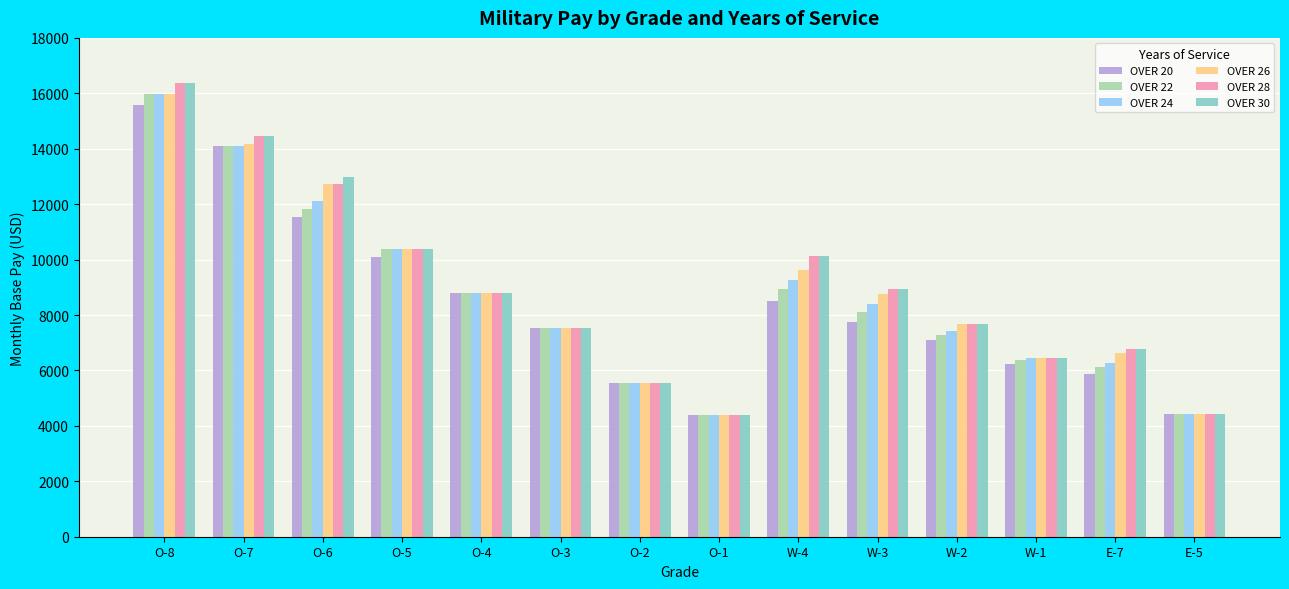

What is the difference between the second highest and second lowest values in the OVER 20 series?

9676.5